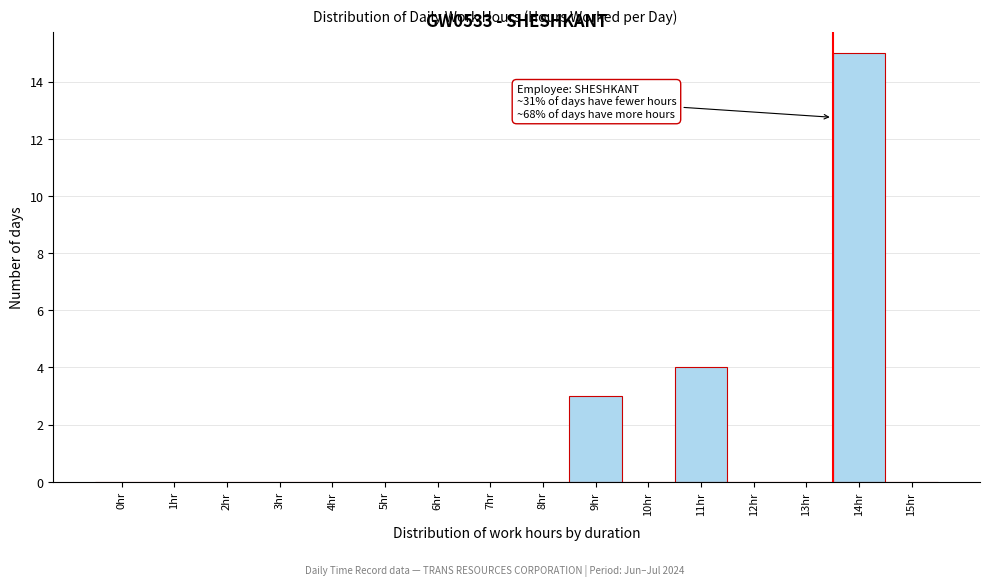

Reading left to right, what are all the values shown in this chart?

0hr=0	1hr=0	2hr=0	3hr=0	4hr=0	5hr=0	6hr=0	7hr=0	8hr=0	9hr=3	10hr=0	11hr=4	12hr=0	13hr=0	14hr=15	15hr=0